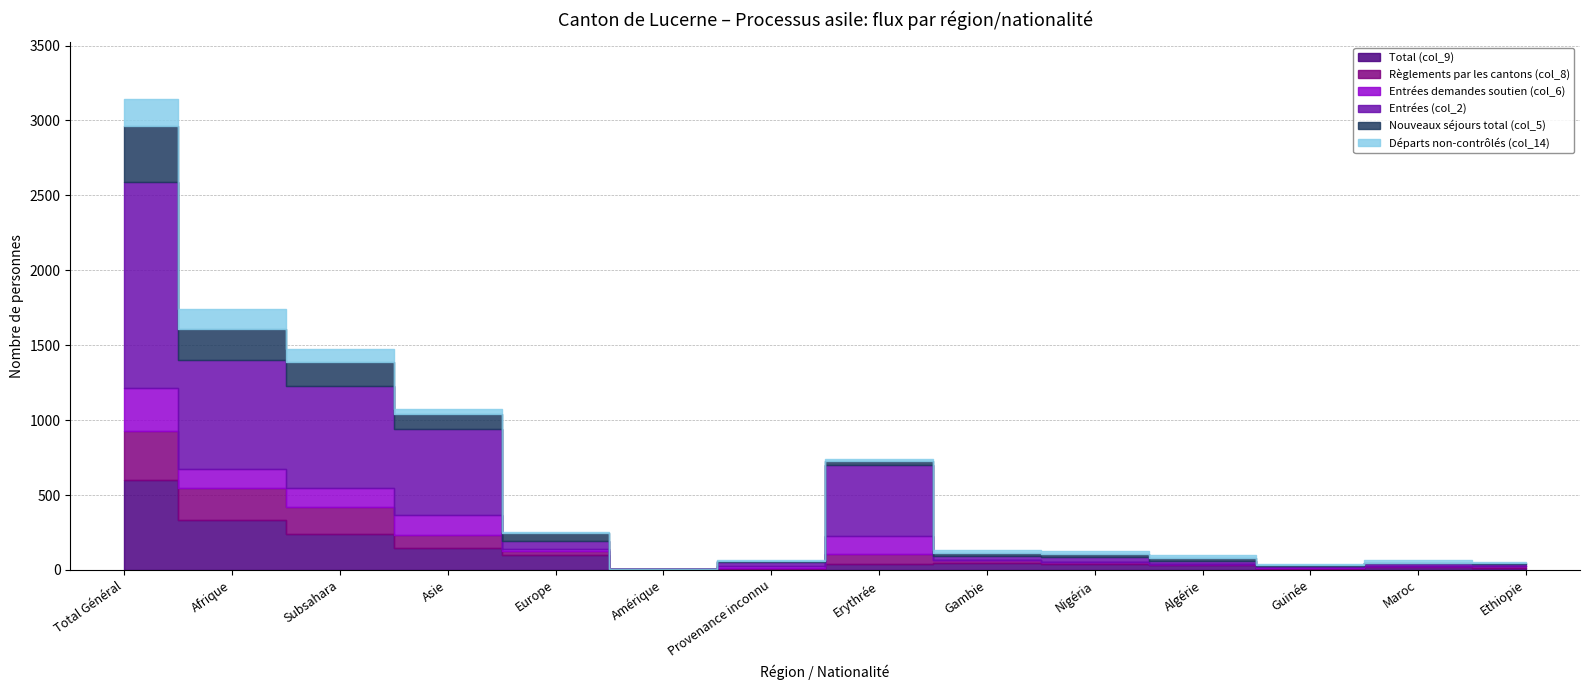

Which label corresponds to the largest value in the chart?

Total Général